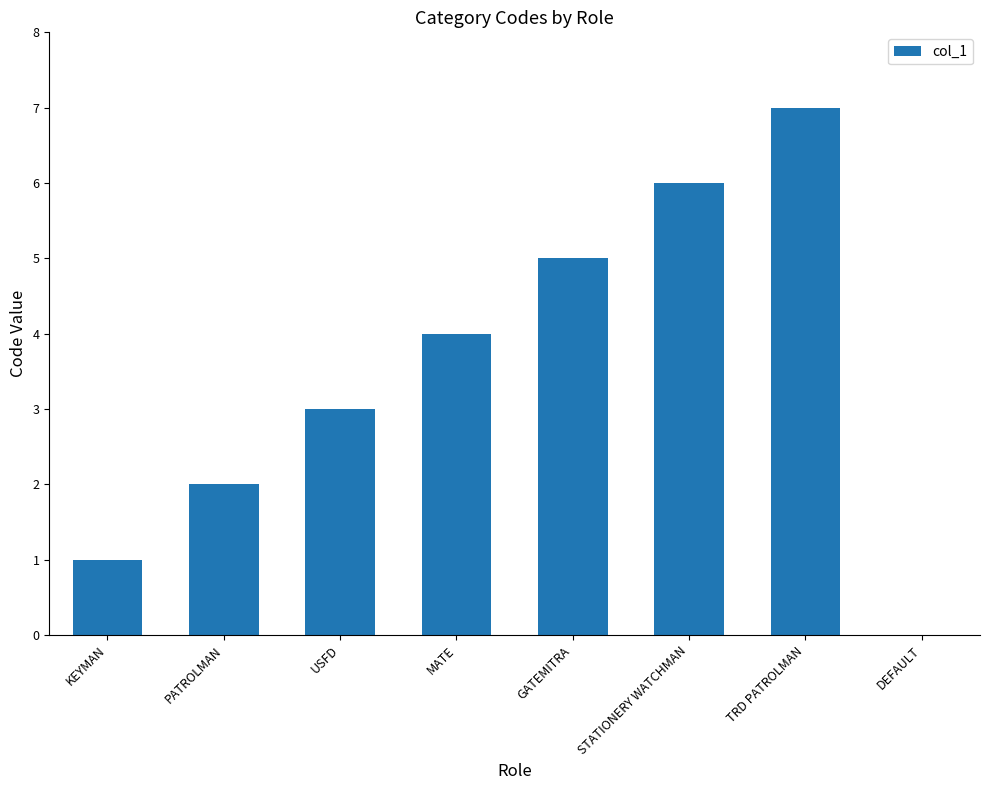

How many values are above zero?

7